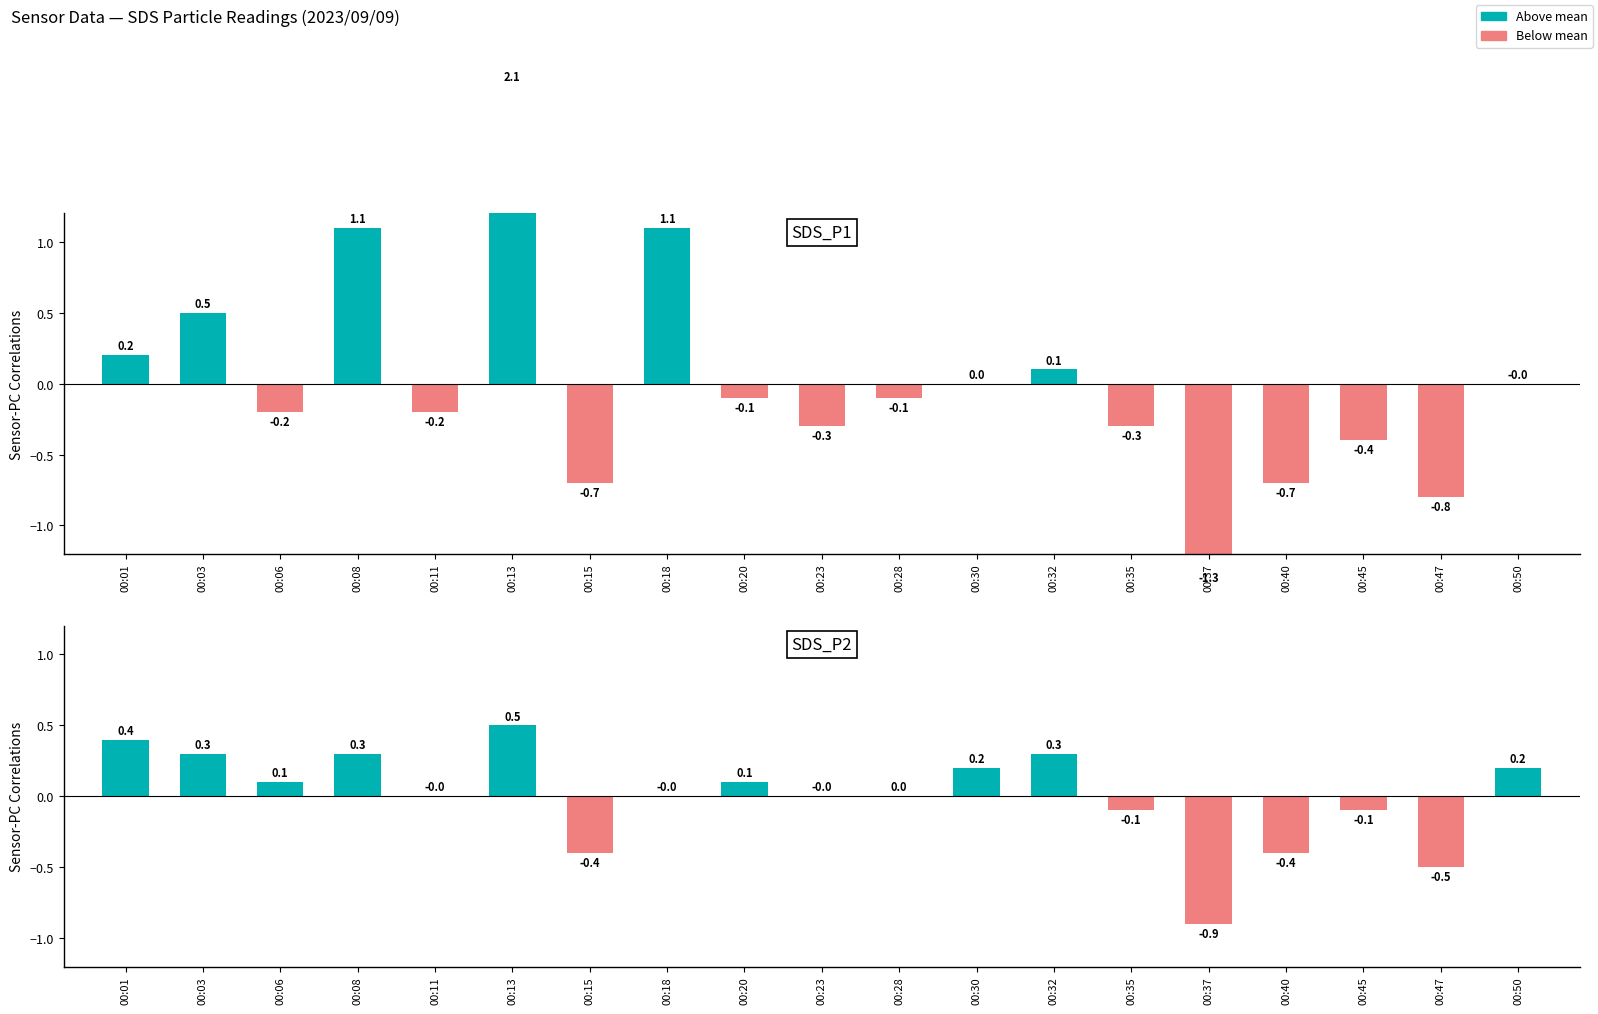

Is it true that SDS_P2 (centered) equals -0.5 at 00:28?

False